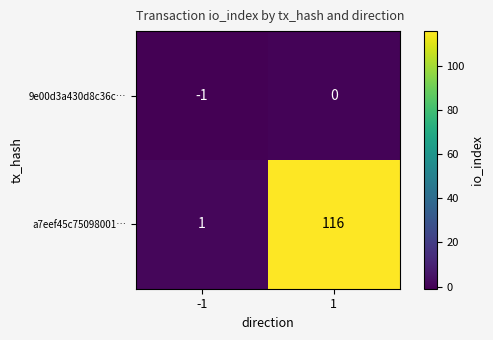

Reading left to right, transcribe all the data shown in this chart.

9e00d3a430d8c36c…: -1=-1	1=0
a7eef45c75098001…: -1=1	1=116